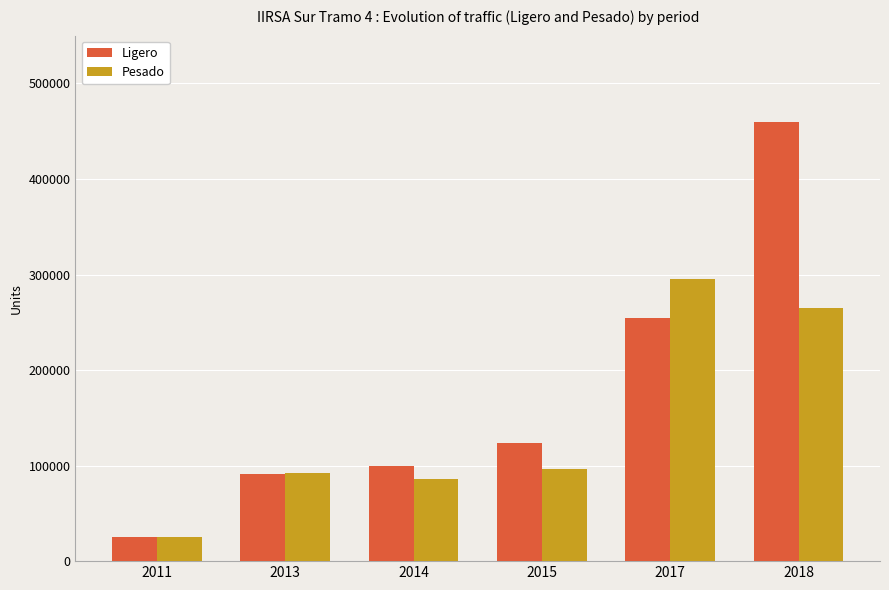

Reading left to right, list all the values displayed in this chart.

Ligero: 2011=25438	2013=91555	2014=100082	2015=124079	2017=254013	2018=459427
Pesado: 2011=25714	2013=92193	2014=86001	2015=96193	2017=295423	2018=264999